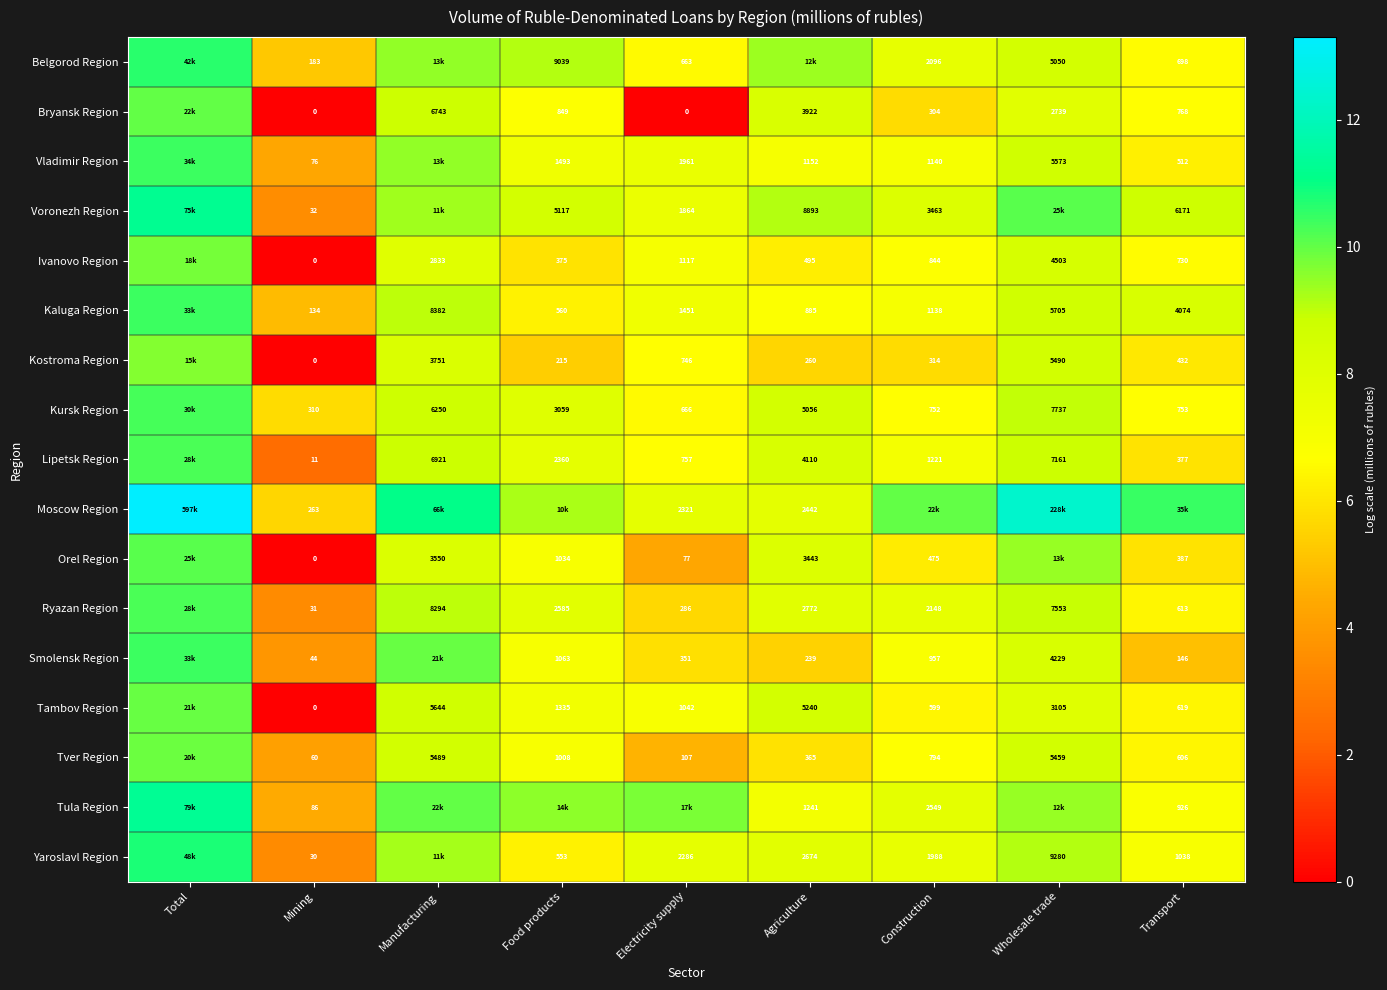

Which label corresponds to the largest value in the chart?

Total